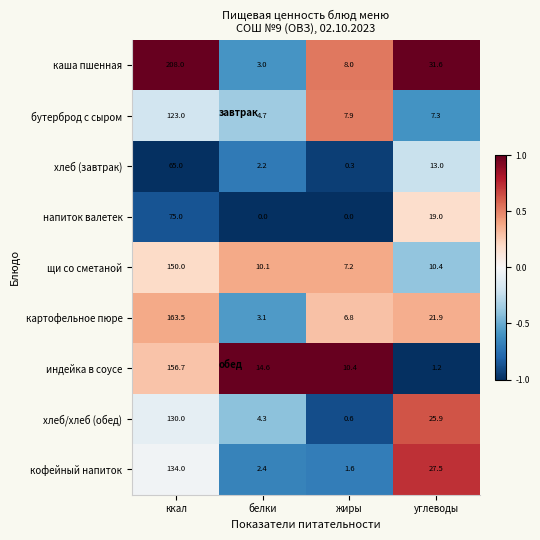

The value of бутерброд с сыром at белки is 1.4. True or false?

False